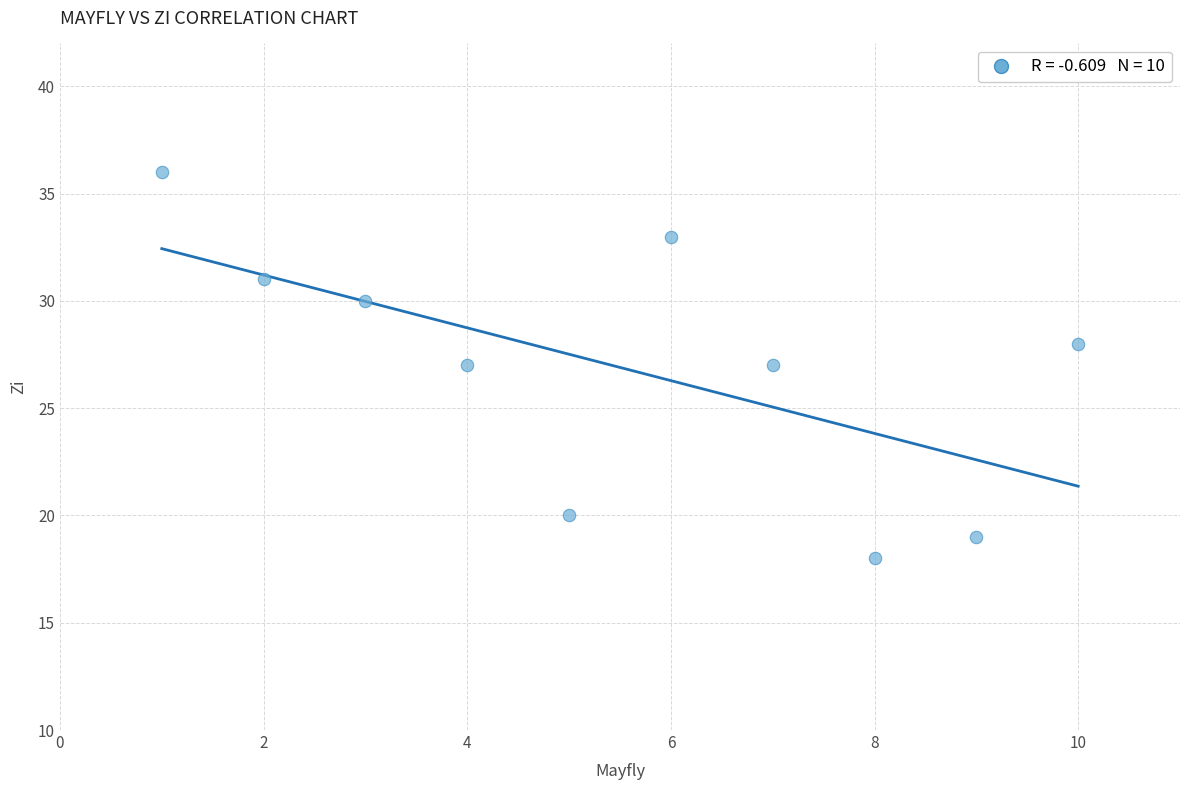

What is the range of X values (max minus min)?

9